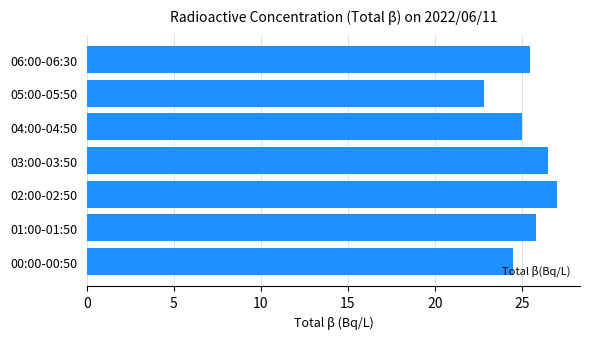

Count the number of categories in the chart.

7